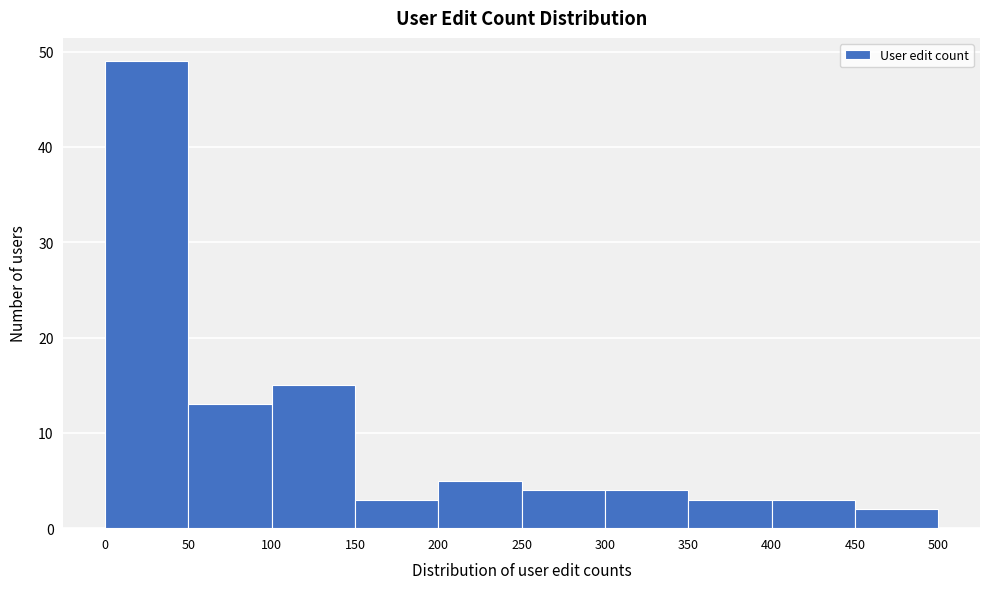

Over which range of the x-axis is the bar tallest?

0 to 50